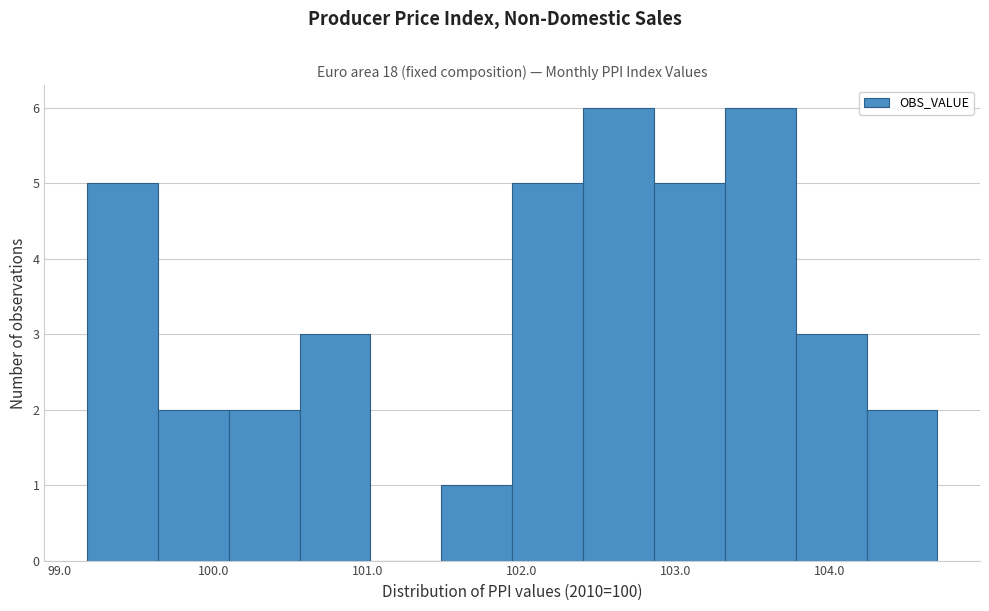

Reading left to right, transcribe this chart: for each bar, give the range it covers on the x-axis and its height. Neither the bar edges nor the heights are printed on the chart, so give them approximately, as read against the axes.

99.18 to 99.64: 5
99.64 to 100.10: 2
100.10 to 100.56: 2
100.56 to 101.02: 3
101.02 to 101.48: 0
101.48 to 101.94: 1
101.94 to 102.40: 5
102.40 to 102.86: 6
102.86 to 103.32: 5
103.32 to 103.78: 6
103.78 to 104.24: 3
104.24 to 104.70: 2